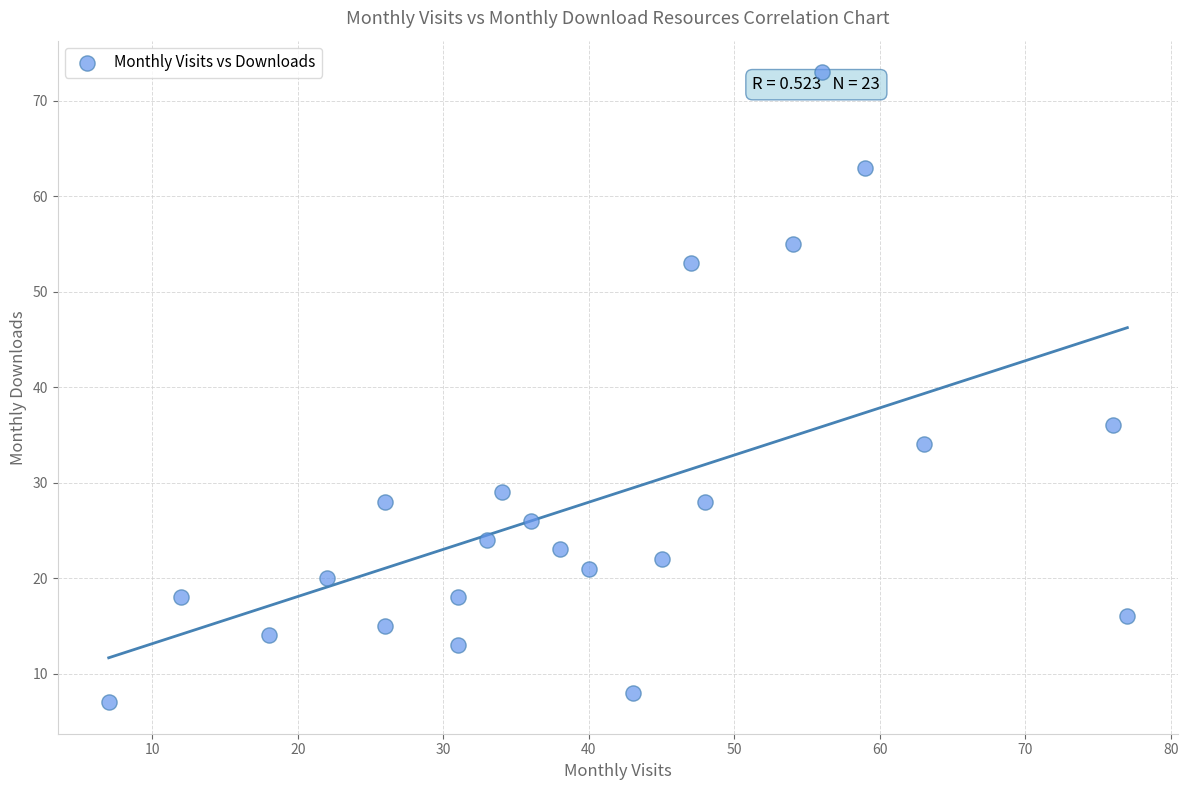

What Y value in the scatter plot is closest to 40?

36